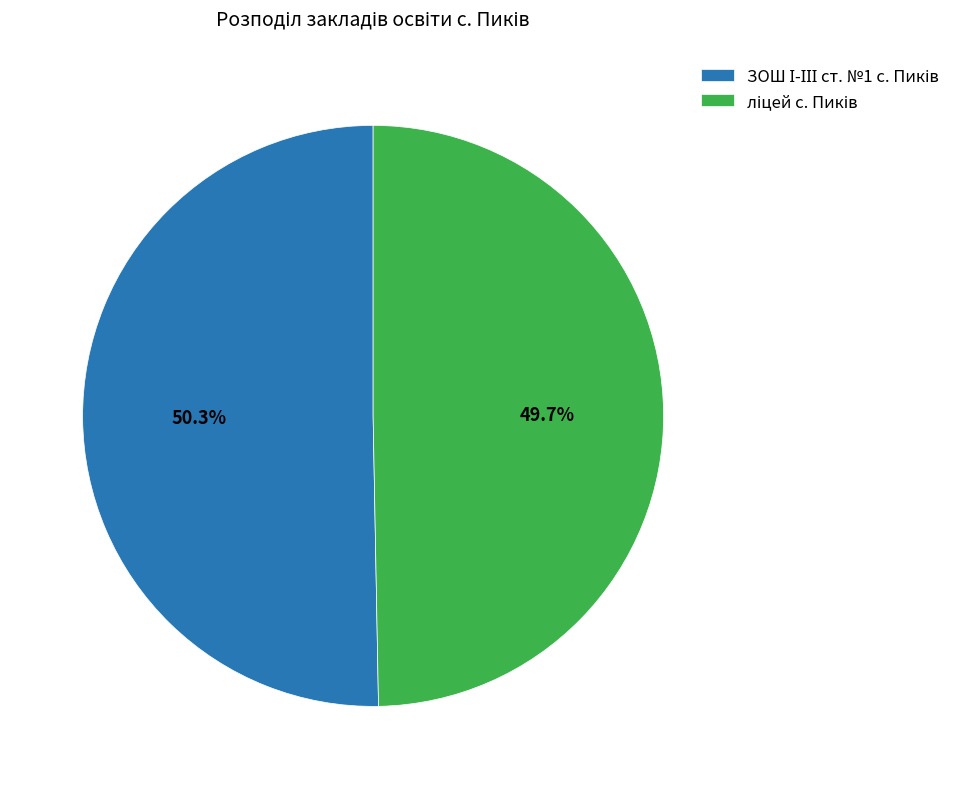

Is there a majority slice in this chart?

Yes